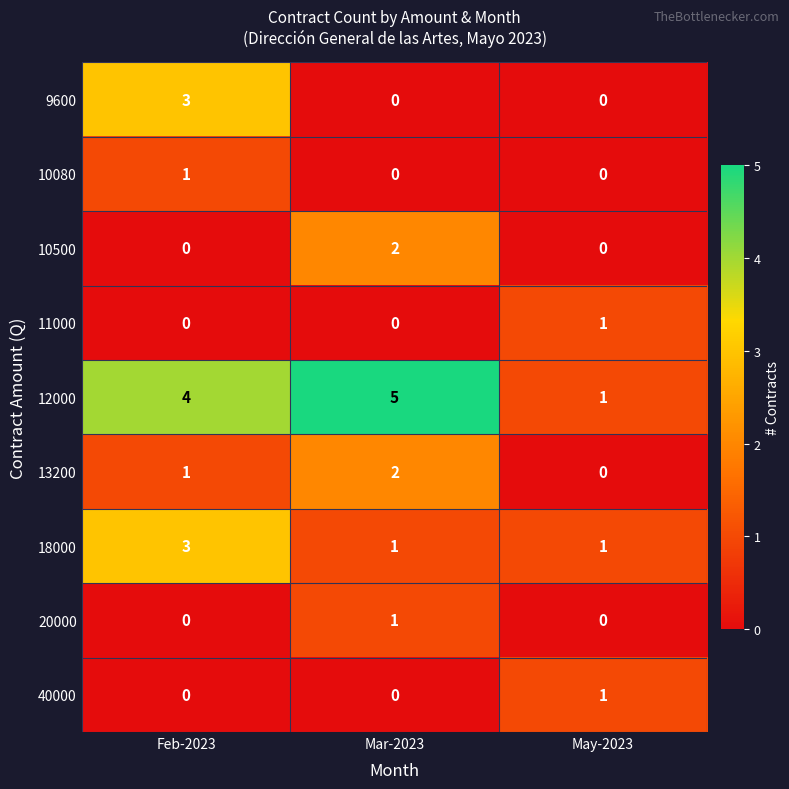

Reading left to right, list all the values displayed in this chart.

9600: 3	0	0
10080: 1	0	0
10500: 0	2	0
11000: 0	0	1
12000: 4	5	1
13200: 1	2	0
18000: 3	1	1
20000: 0	1	0
40000: 0	0	1